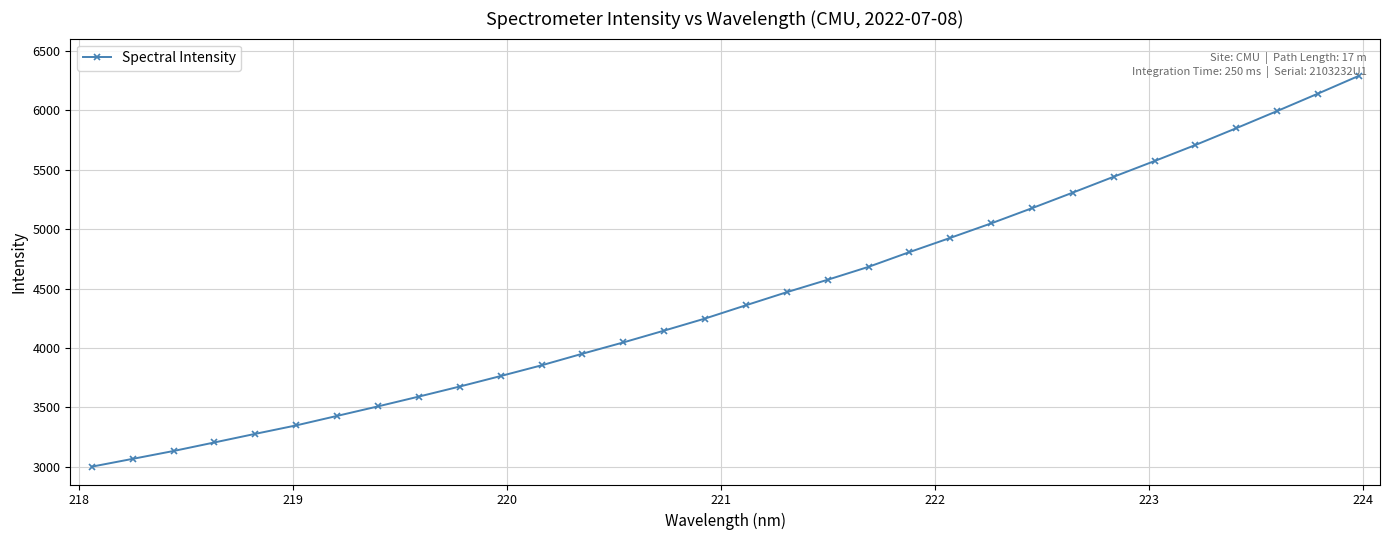

What is the smallest value displayed?

3000.4